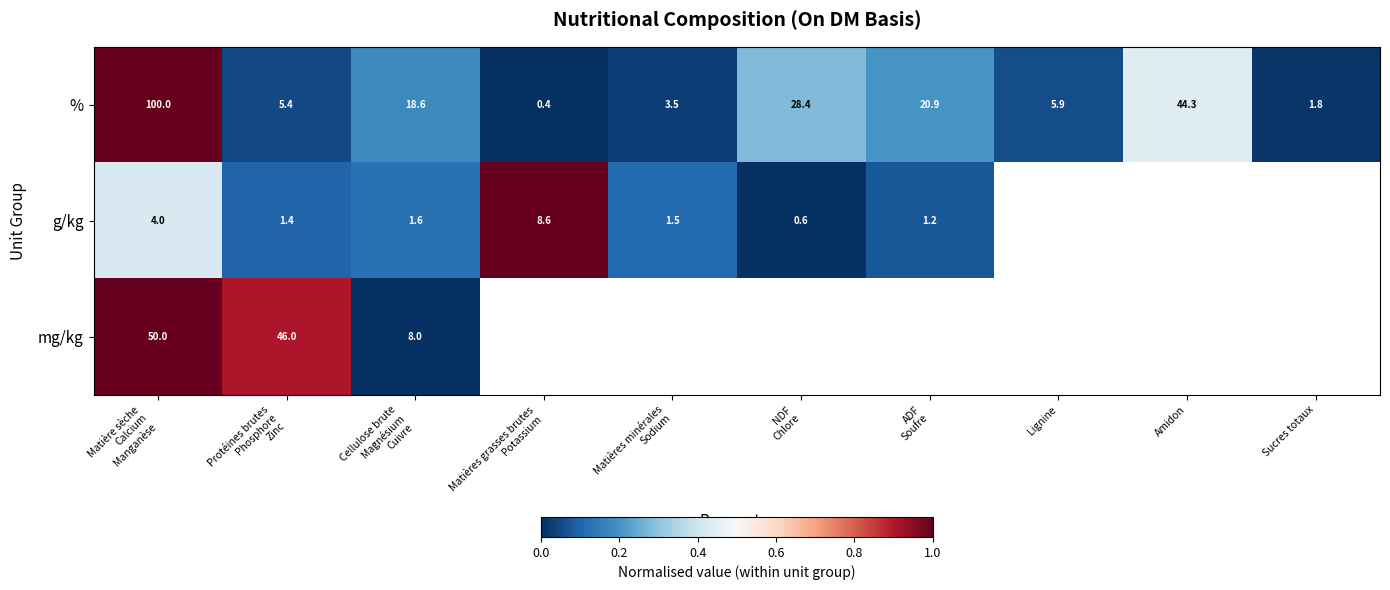

Is it true that % equals 2.9 at Sucres totaux?

False